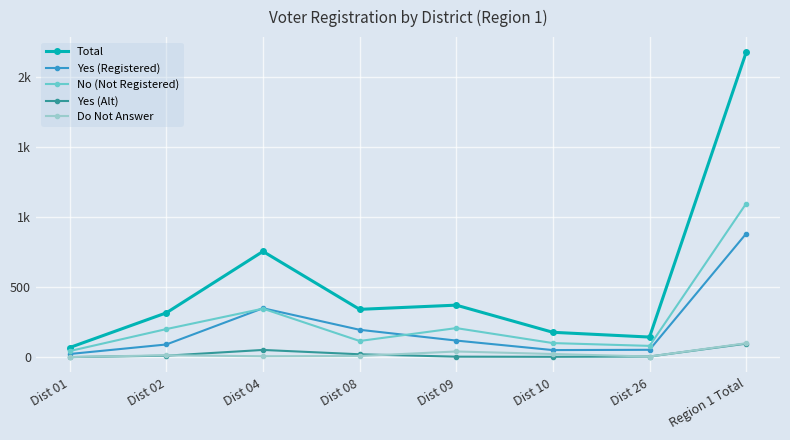

Which series ends up on top after the final intersection of Yes (Alt) and Do Not Answer?

Do Not Answer